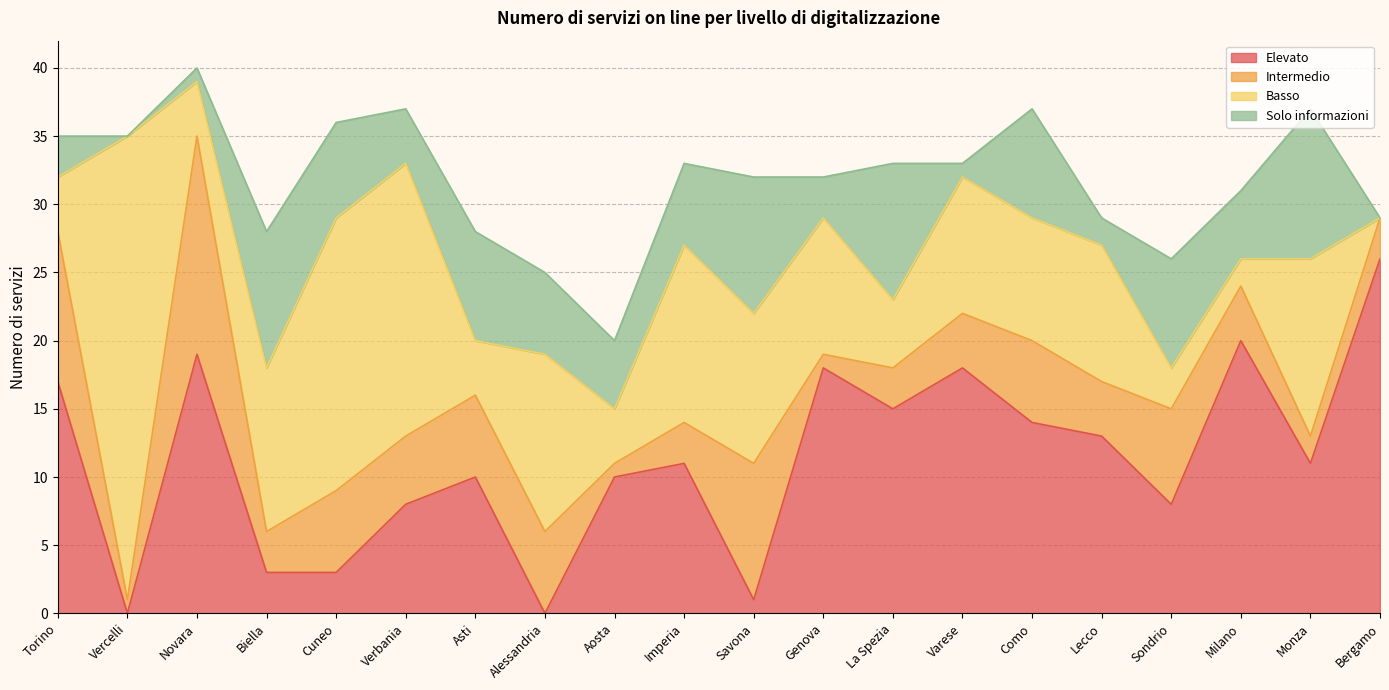

What is the difference between the maximum and second lowest values in the Basso series?

32